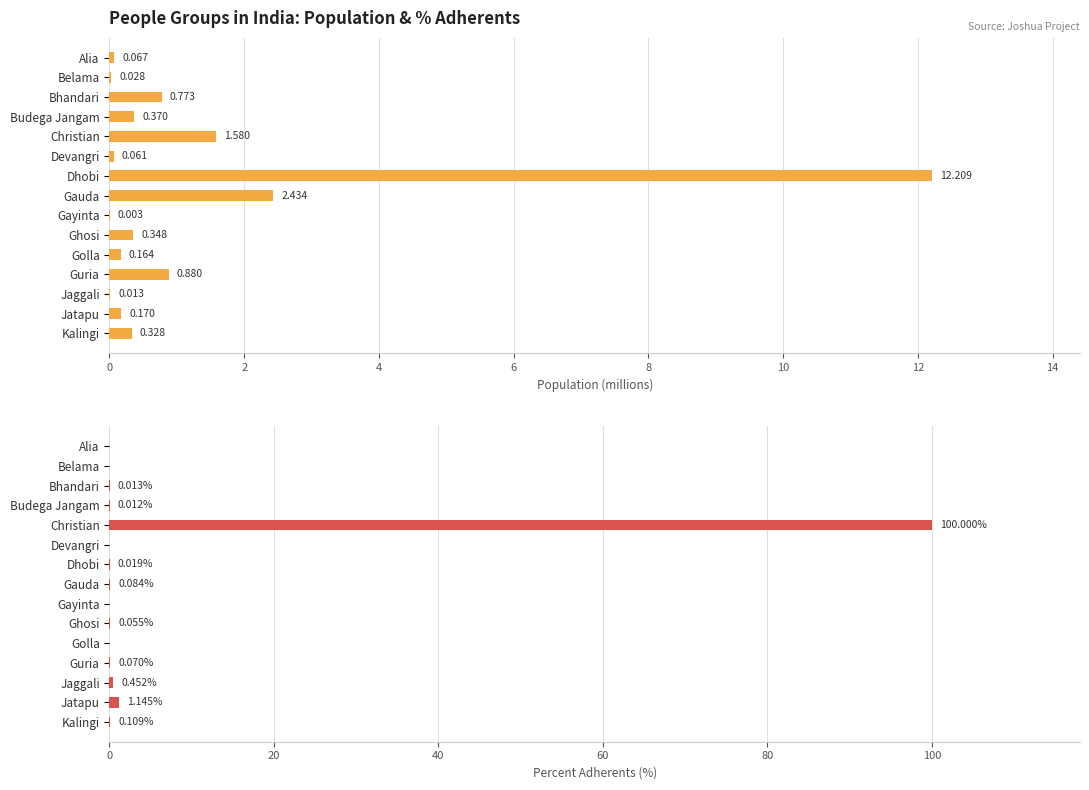

How many bars are there in each group?

2